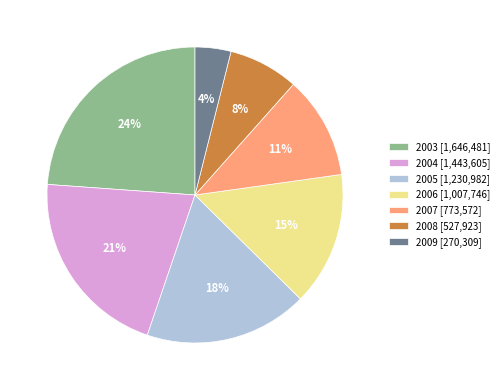

Which category has the smallest portion of the pie?

2009